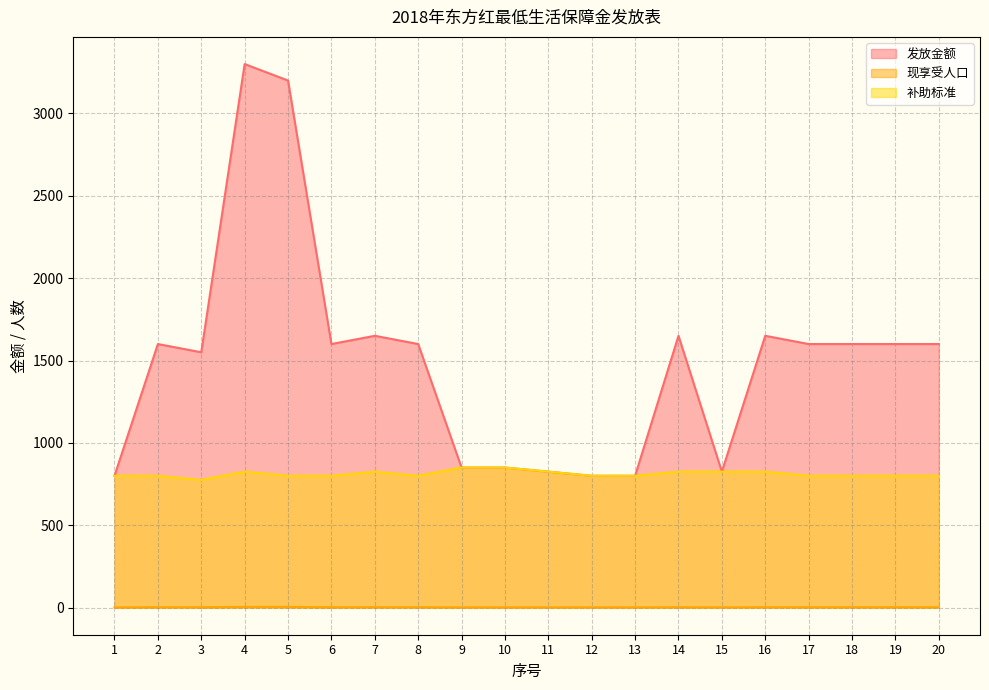

What is the value of the 发放金额 point at the 7th from the left?

1650